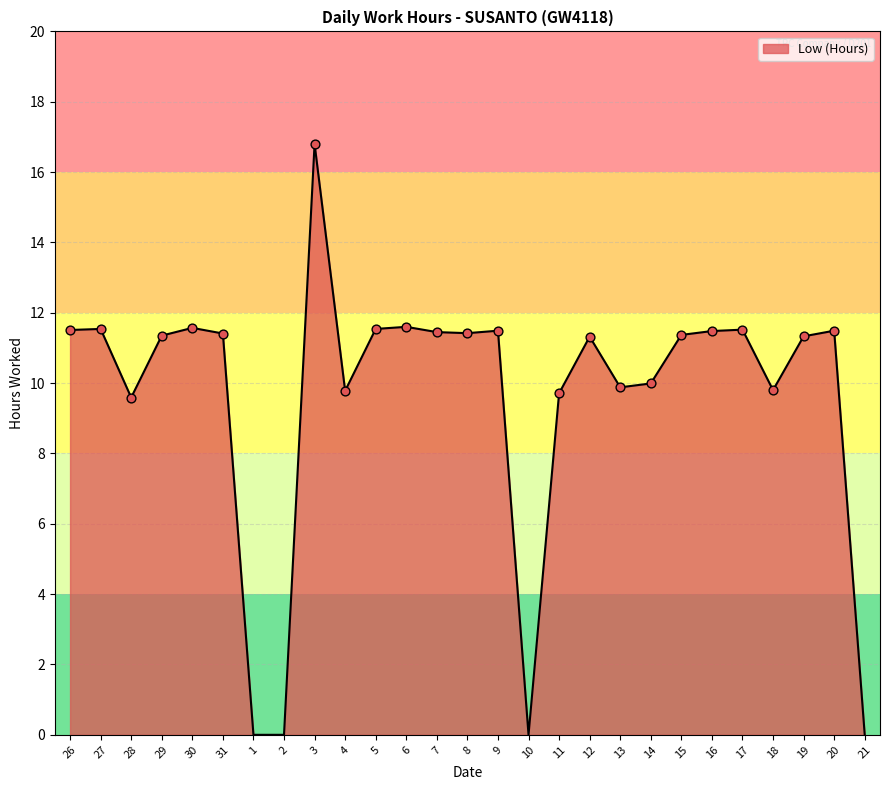

What is the ratio of the value at 19 to the value at 7?

1.0